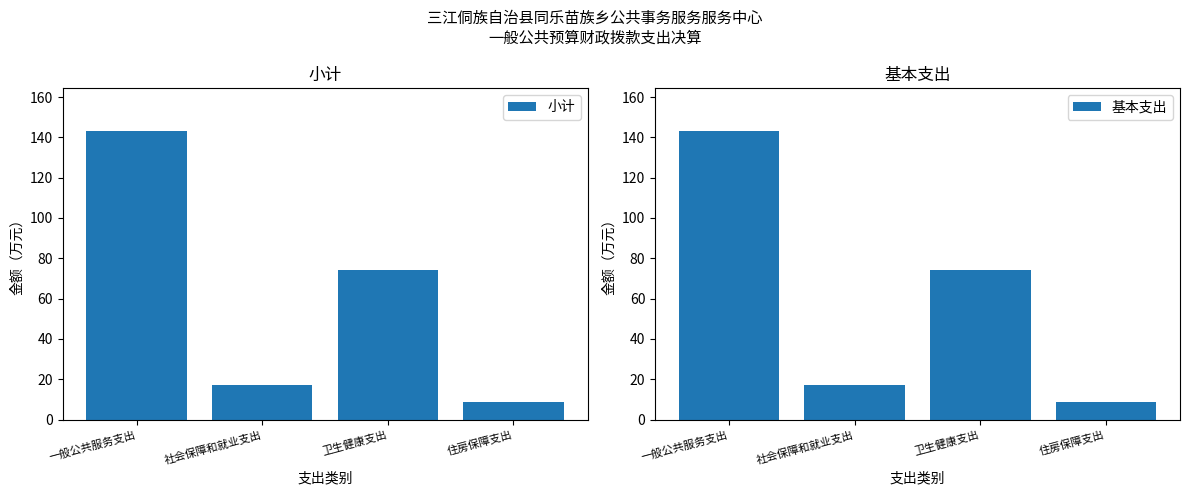

What is the maximum value for 小计?

143.1